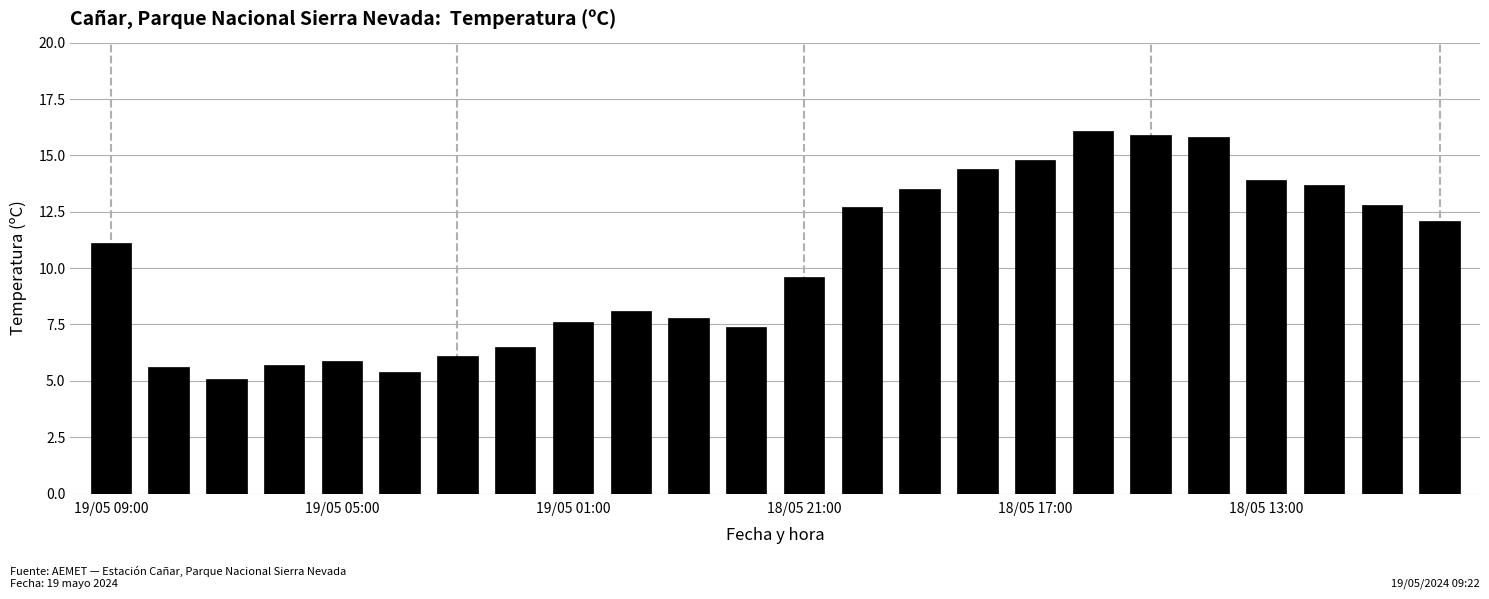

What is the maximum value shown in the chart?

16.1